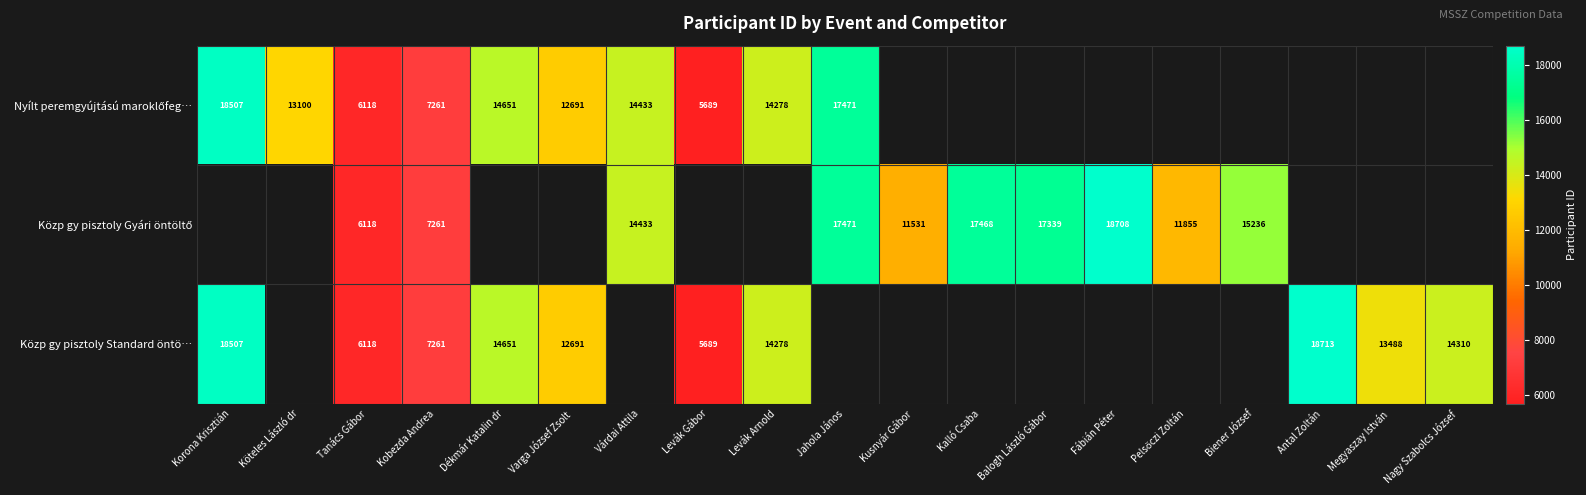

Which has a higher value, Levák Gábor or Levák Arnold?

Levák Arnold